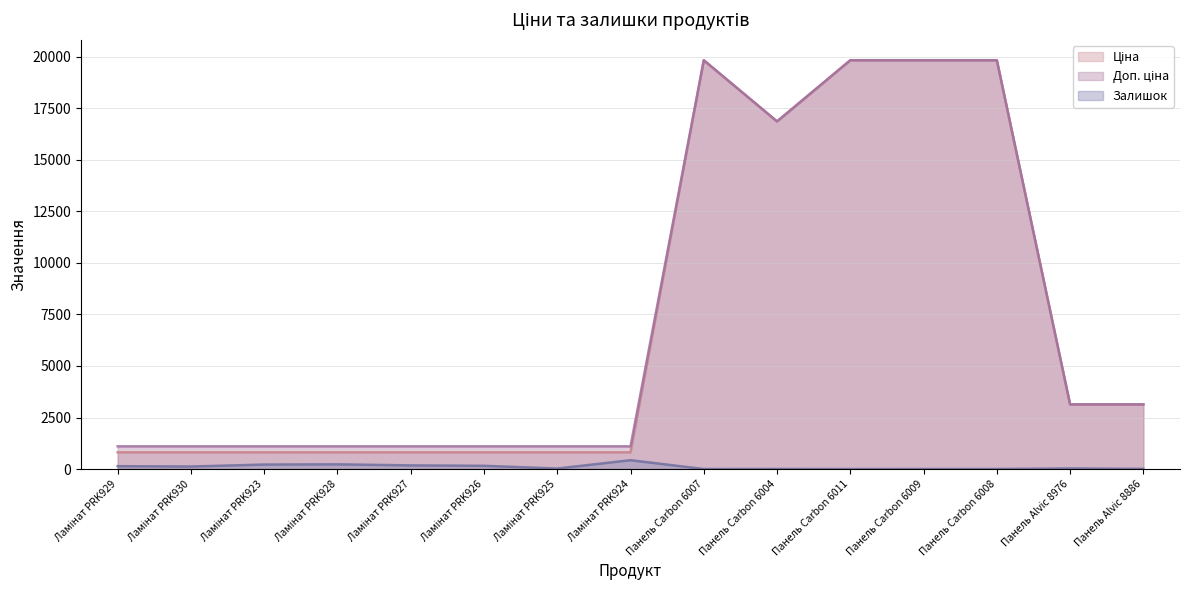

List the labels in order of Ціна value, smallest first.

Ламінат PRK929, Ламінат PRK930, Ламінат PRK923, Ламінат PRK928, Ламінат PRK927, Ламінат PRK926, Ламінат PRK925, Ламінат PRK924, Панель Alvic 8976, Панель Alvic 8886, Панель Carbon 6004, Панель Carbon 6007, Панель Carbon 6011, Панель Carbon 6009, Панель Carbon 6008